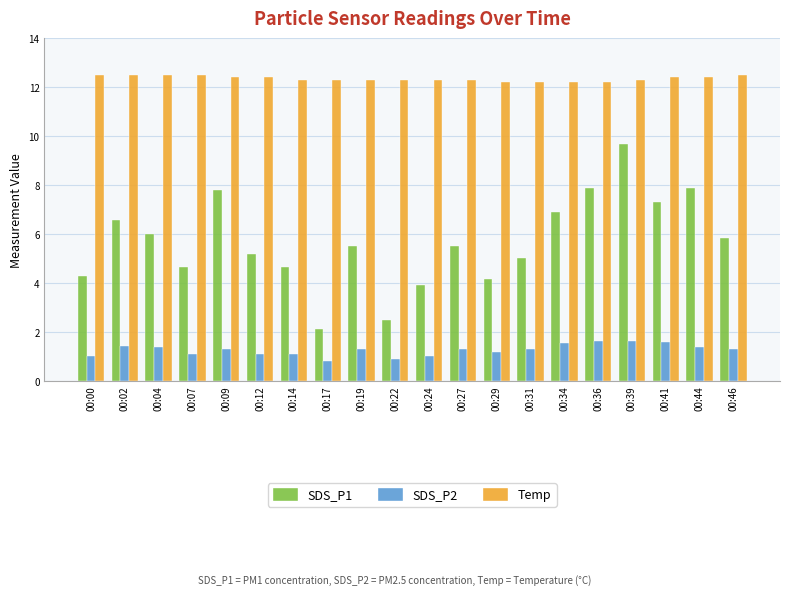

Which series has the widest spread of values?

SDS_P1